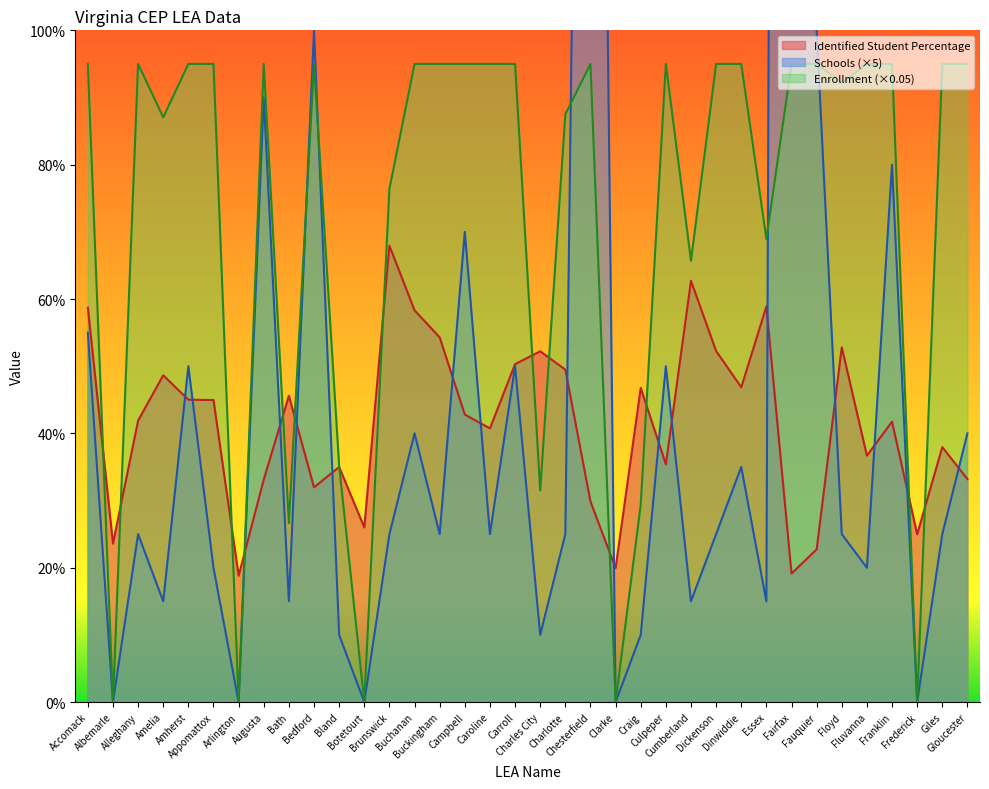

Which series has the largest range (max minus min)?

Total Student Enrollment in Participating LEA